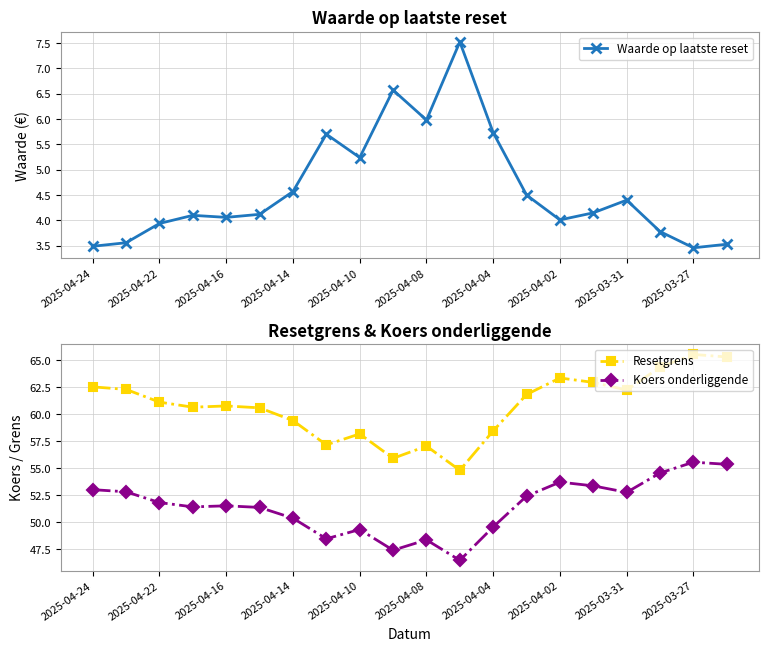

True or false: Waarde op laatste reset and Koers onderliggende cross at least once.

False